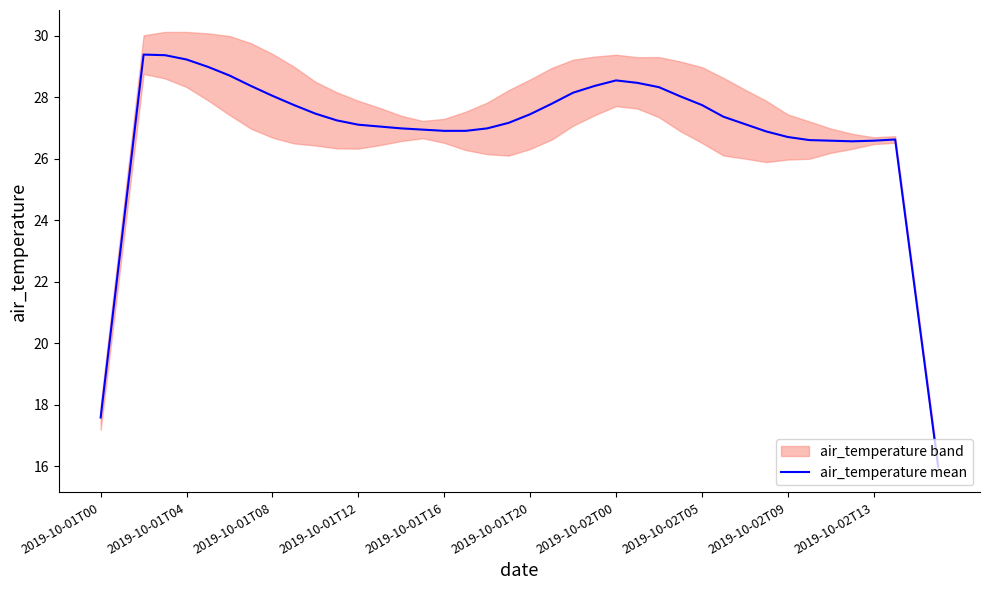

Is it true that air_temperature mean equals 45.4 at 2019-10-01T16?

False